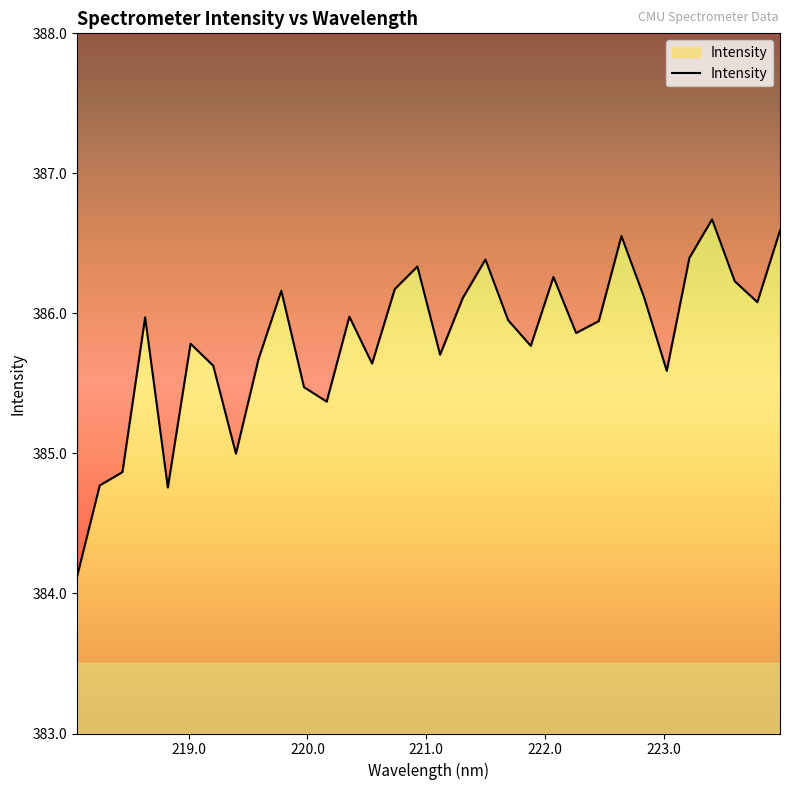

List the labels in order of value, largest first.

223.408, 223.9802, 222.6447, 223.2172, 221.4993, 220.9264, 222.0721, 223.5987, 220.7354, 219.7801, 222.8355, 221.3083, 223.7895, 220.3533, 218.6332, 221.6902, 222.4538, 222.263, 219.0156, 221.8812, 221.1174, 219.589, 220.5444, 219.2067, 223.0264, 219.9712, 220.1623, 219.3979, 218.442, 218.2508, 218.8244, 218.0596